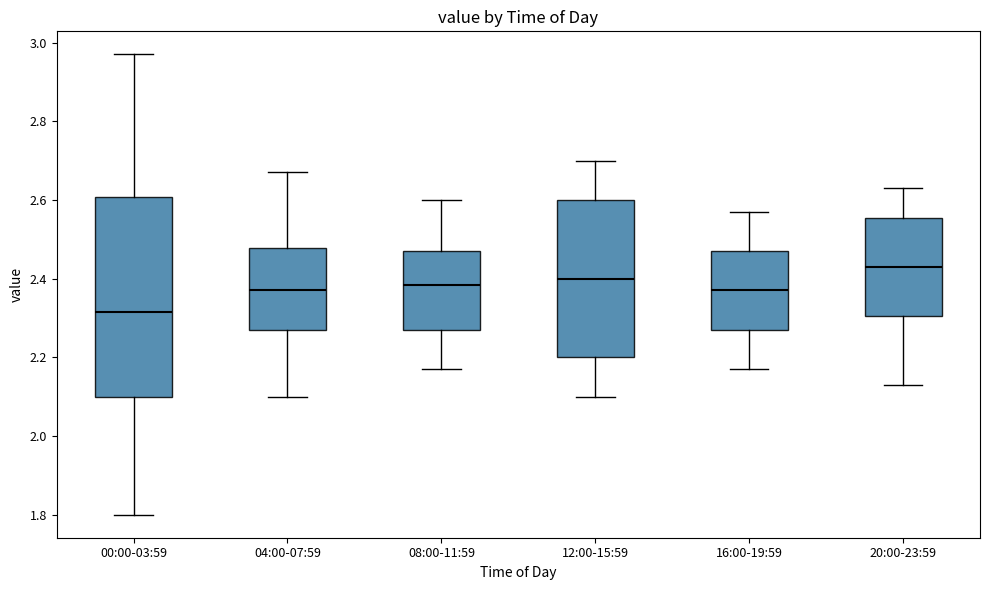

Which box's median line is the lowest?

00:00-03:59